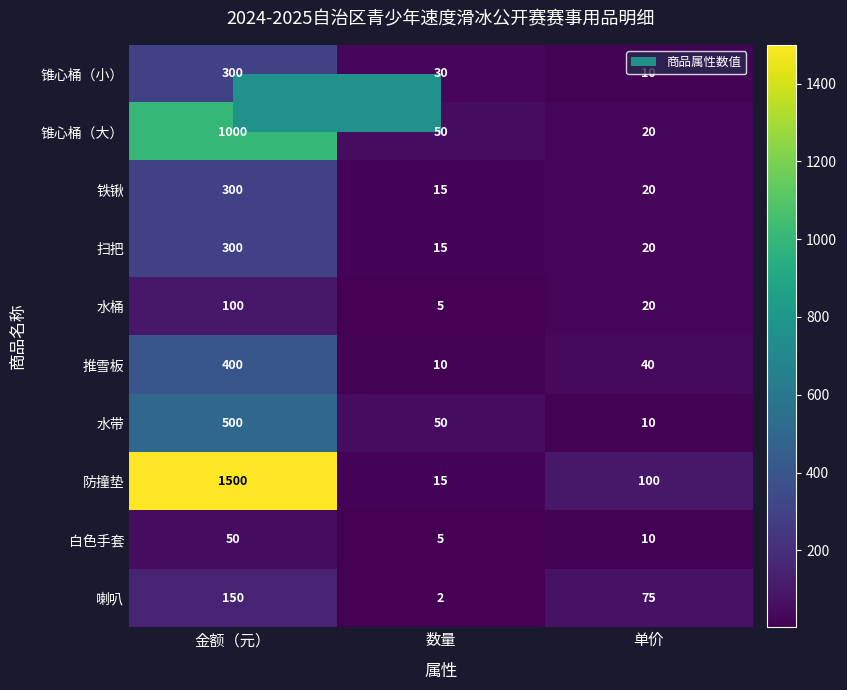

How many distinct data groups are displayed?

10